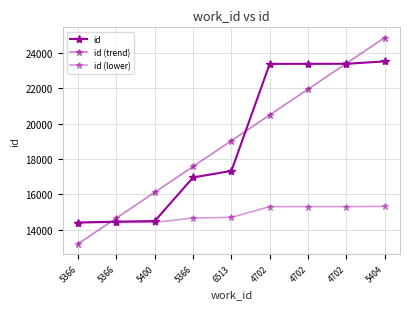

What is the approximate value of id (trend) at 5400?

16120.2